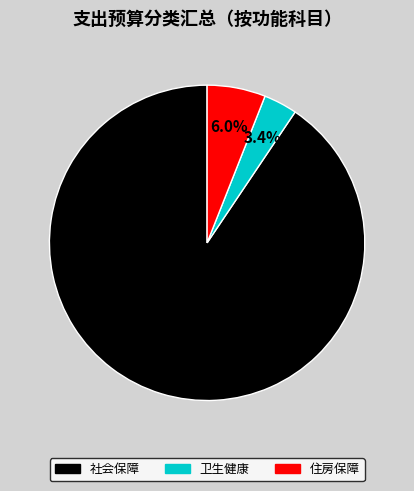

Does any single category account for the majority?

Yes